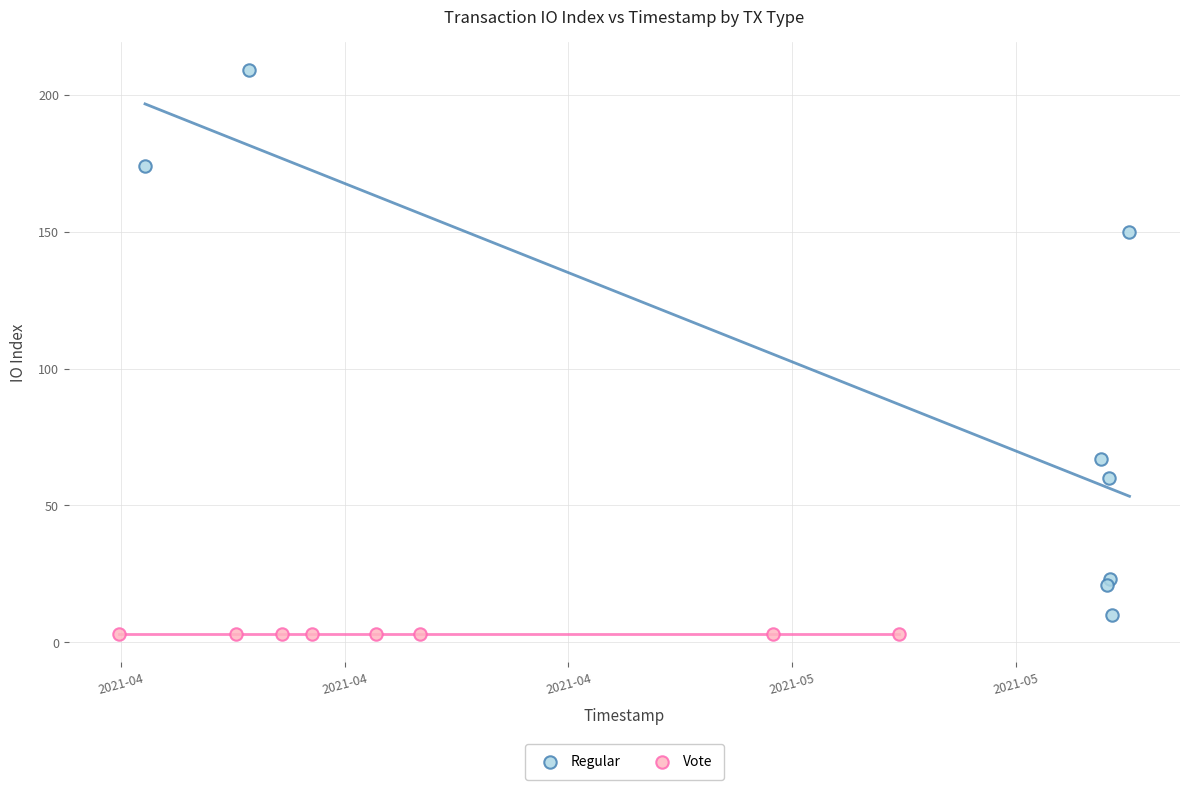

Which series contains the highest Y value?

Regular